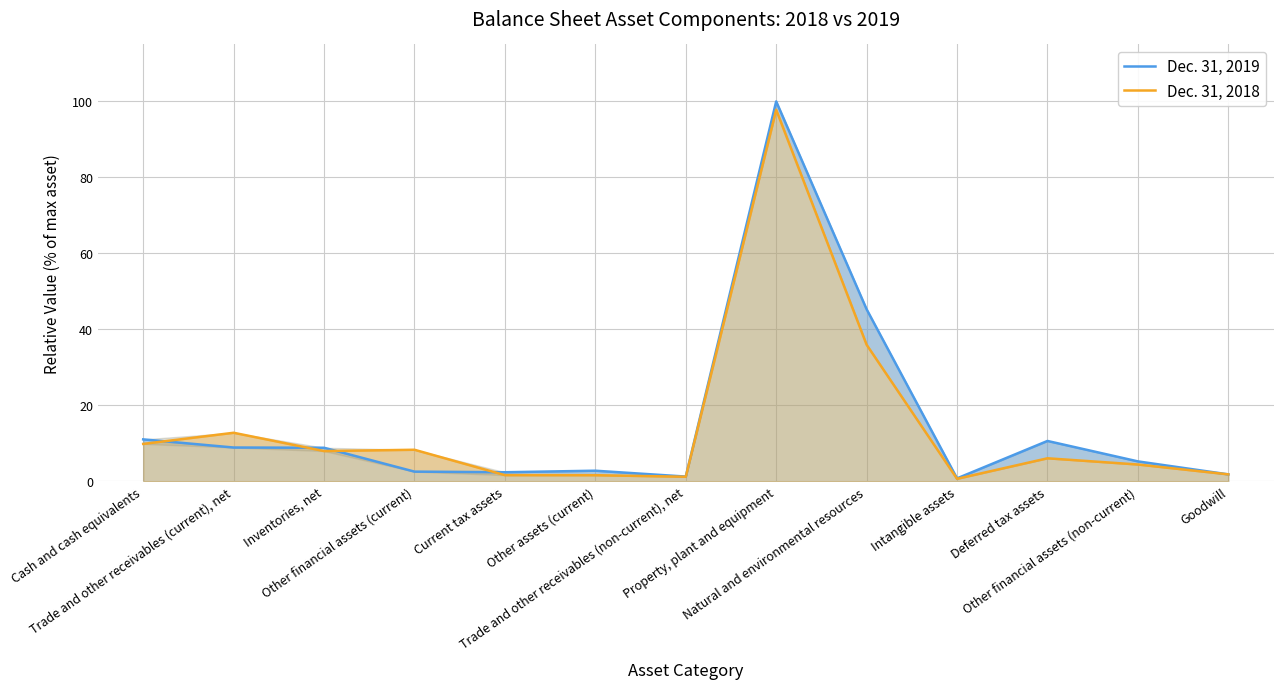

At which category is the sum across all series the highest?

Property, plant and equipment